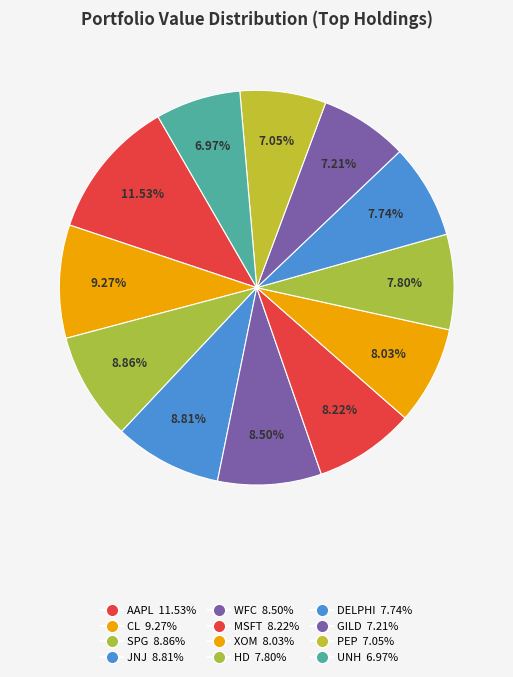

The AAPL slice represents 26% of the pie. True or false?

False